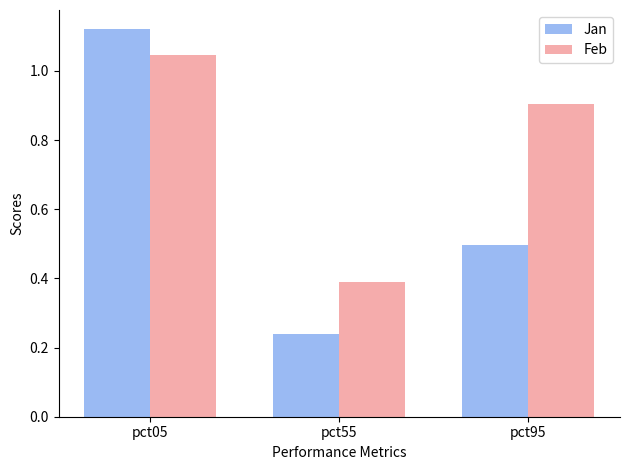

At which label does Jan reach its peak?

pct05